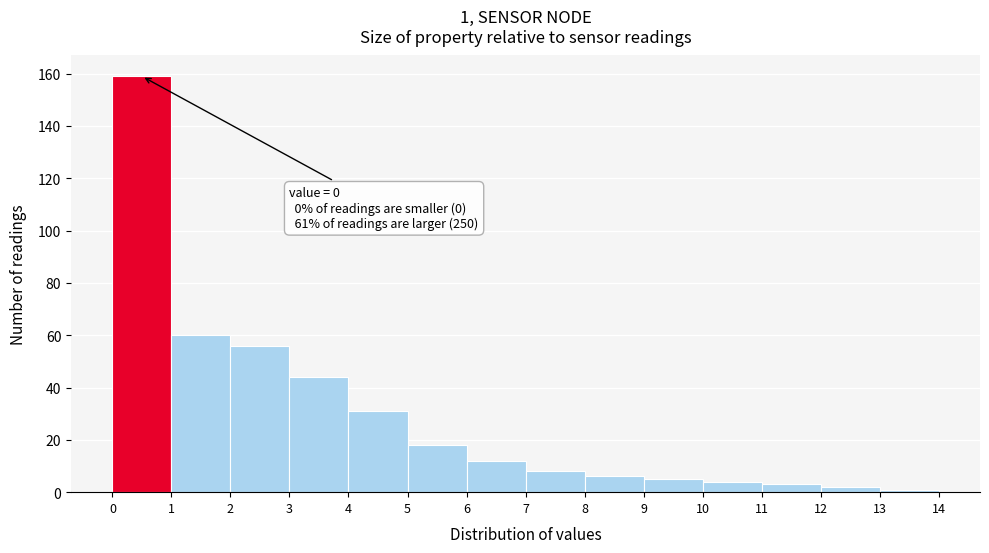

Over which range of the x-axis is the bar tallest?

0 to 1